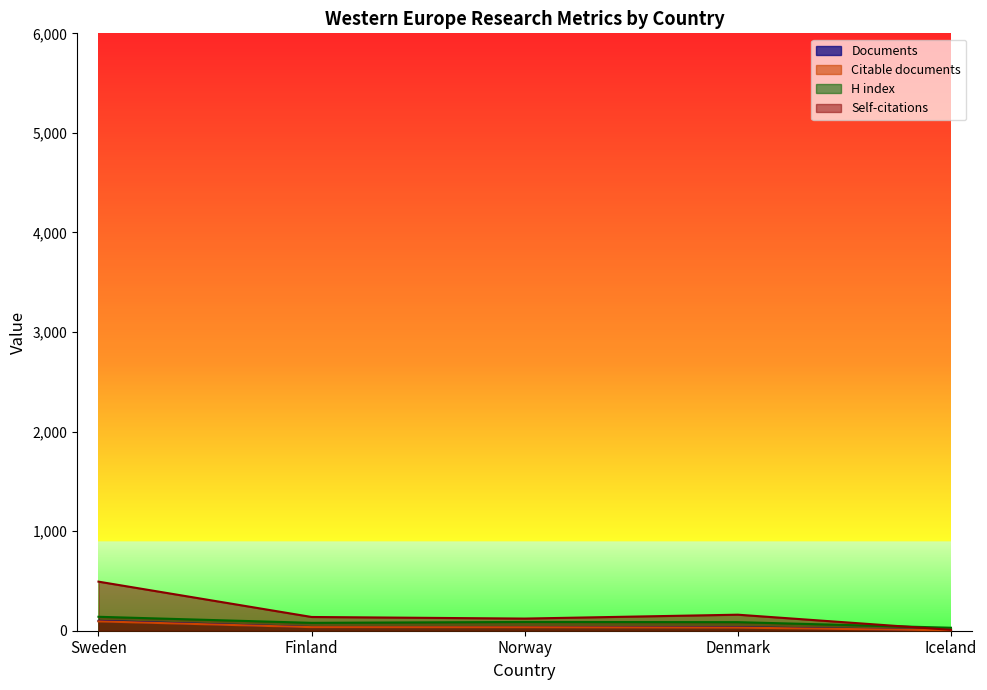

What is the minimum value shown in the chart?

4